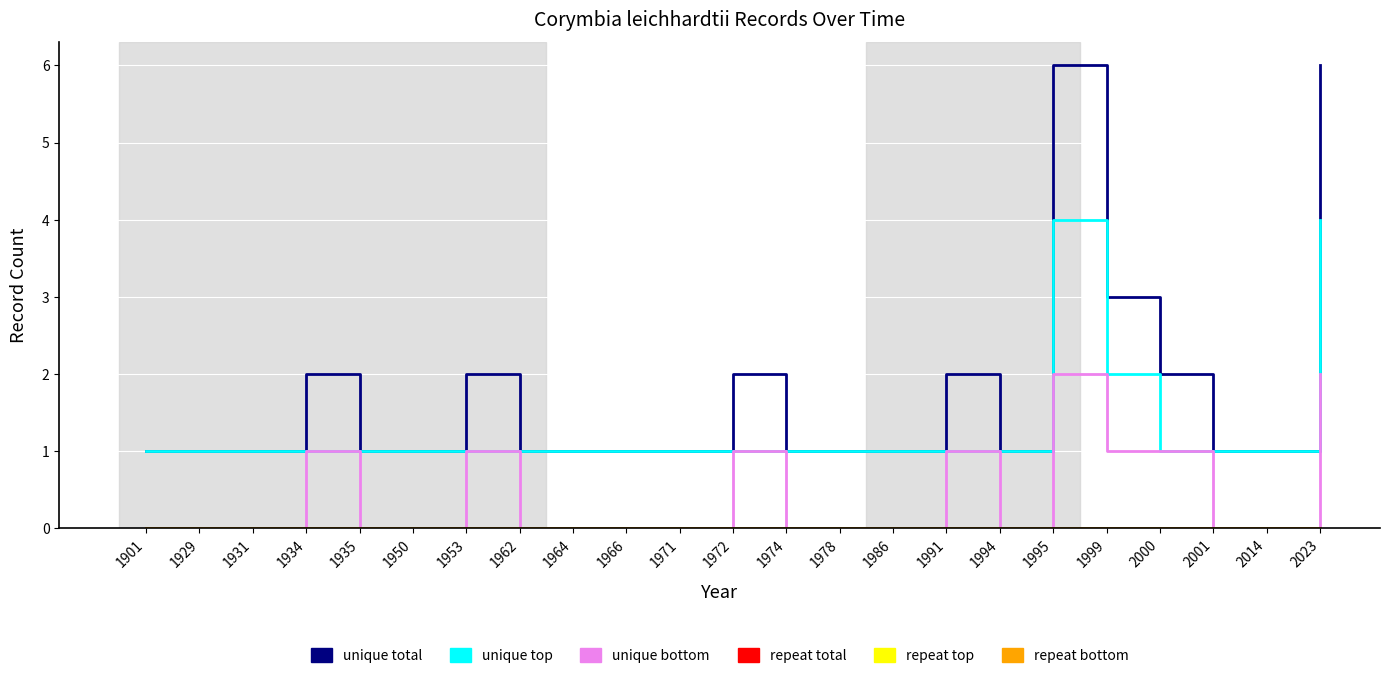

Does the chart have visible grid lines?

Yes